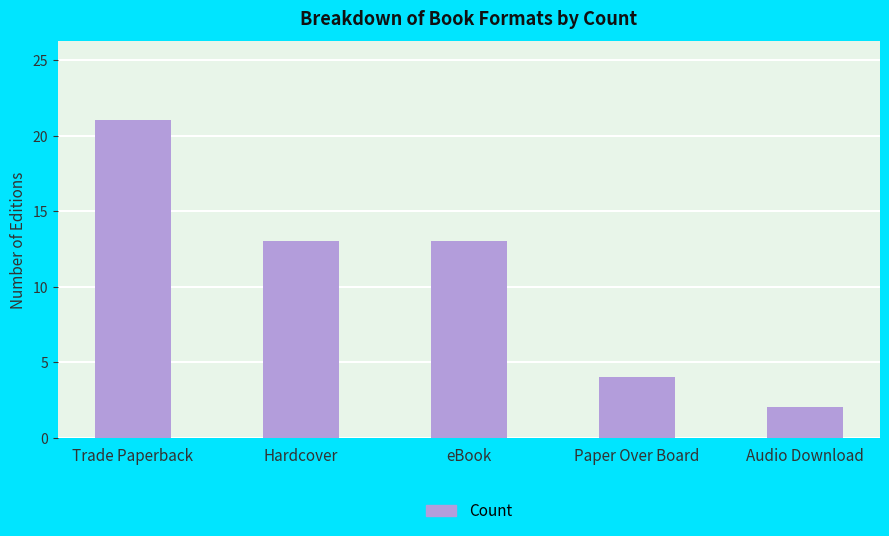

What is the value of the 1st bar from the left?

21